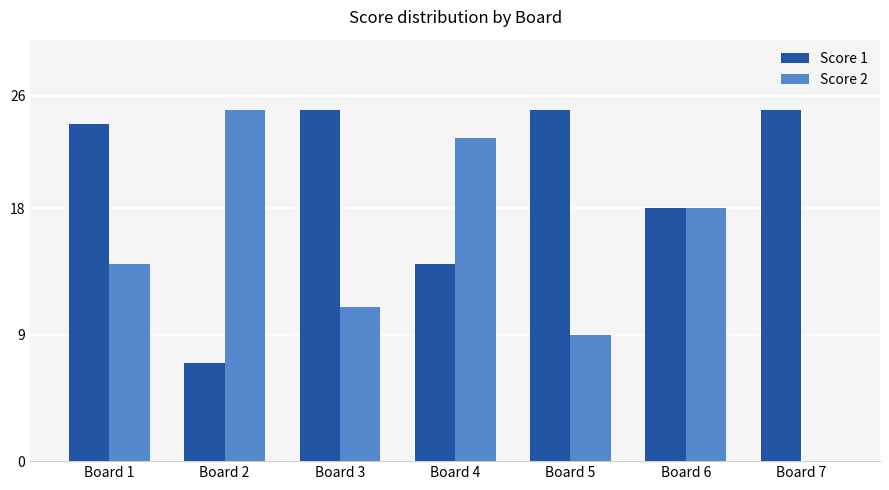

The value of Score 1 at Board 6 is 18. True or false?

True